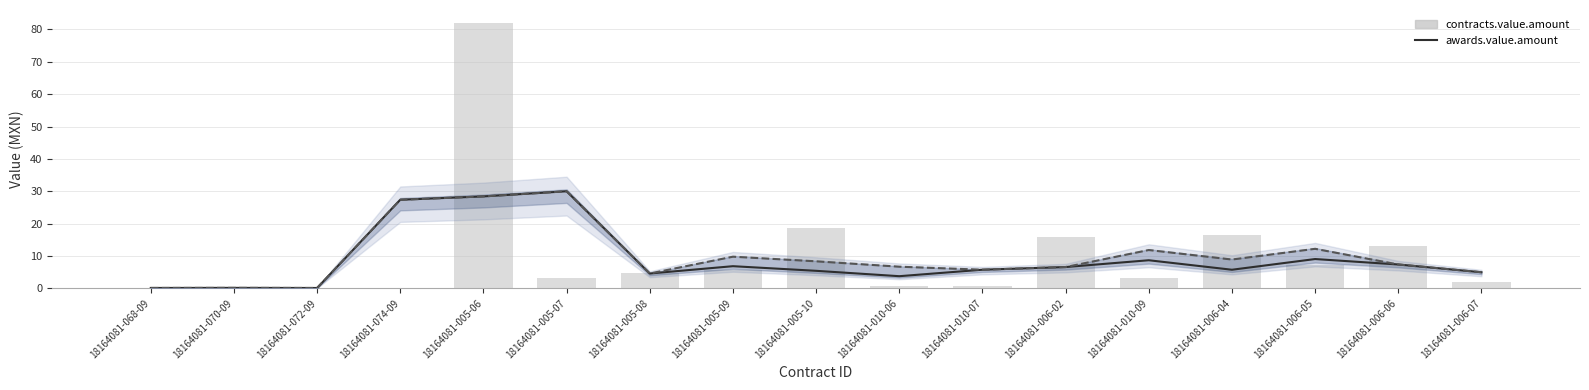

What position from the left is 18164081-010-06?

10